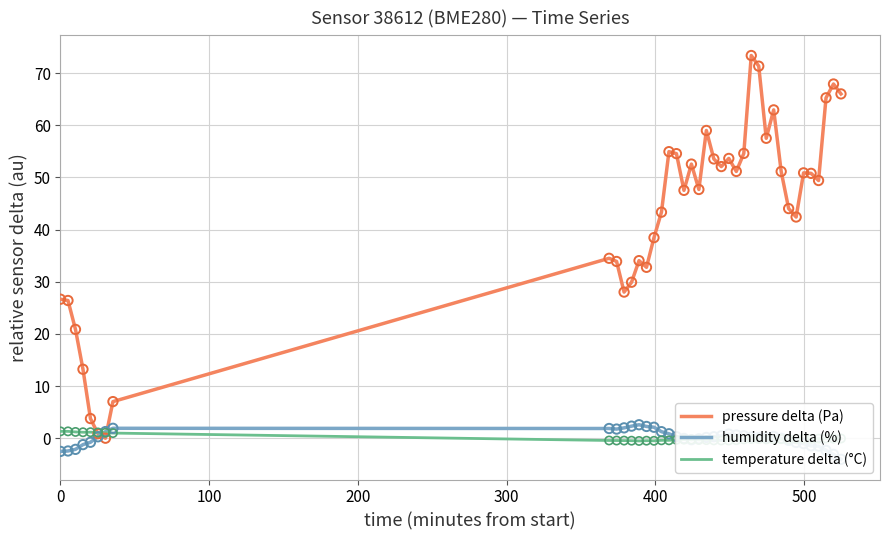

At how many categories does at least one series exceed 63?

5